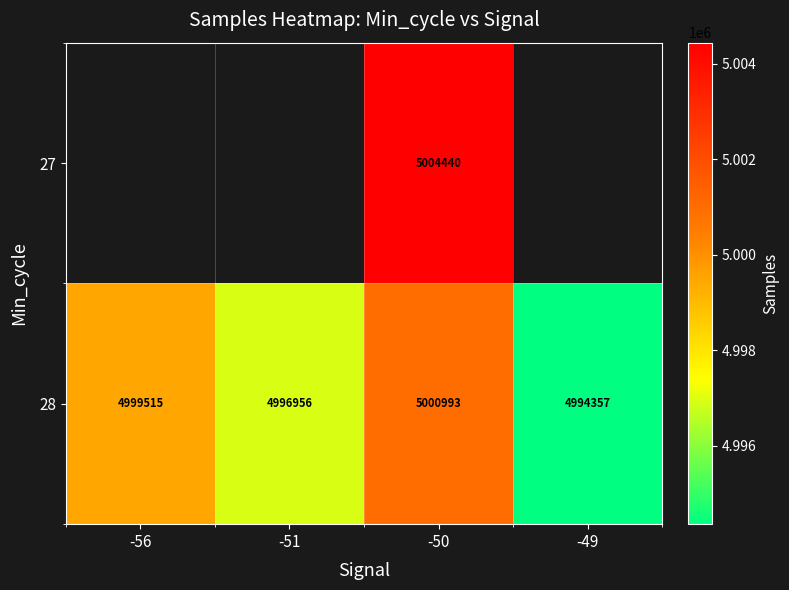

What is the difference between the maximum and minimum values in the 28 series?

6636.0